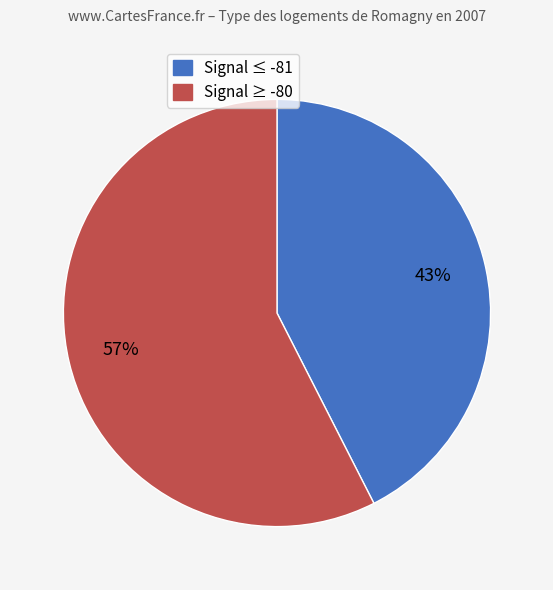

Does any single category account for the majority?

Yes